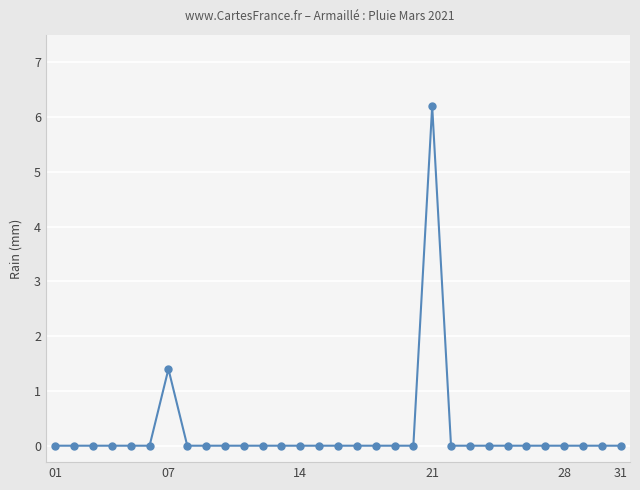

What is the maximum value shown in the chart?

6.2